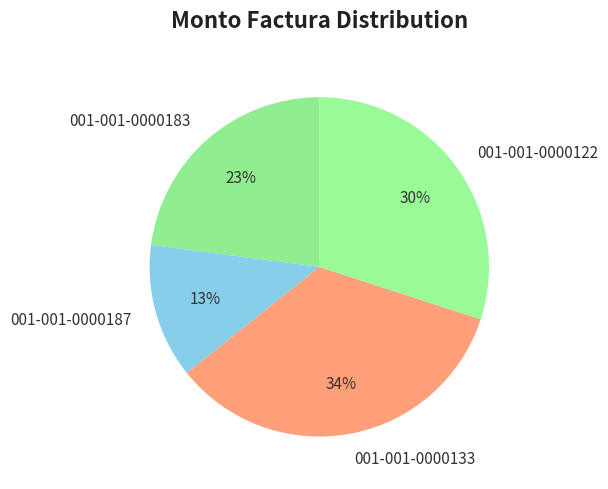

Between 001-001-0000122 and 001-001-0000187, which is larger?

001-001-0000122